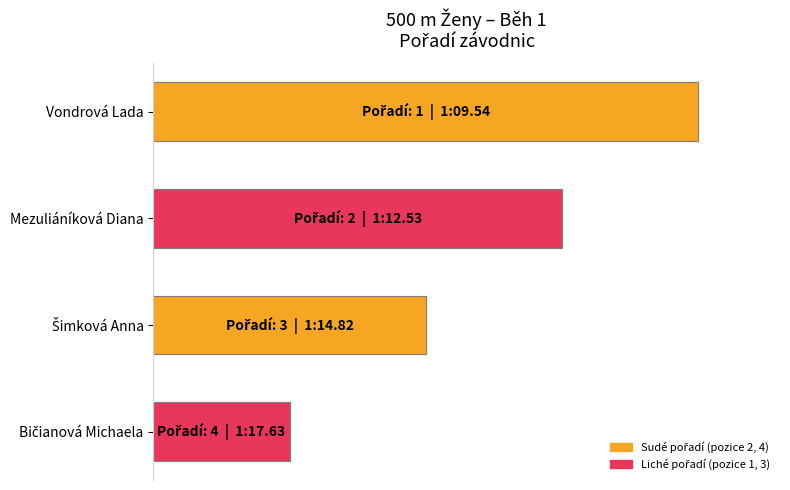

Count the values in the range 0 to 1.

4